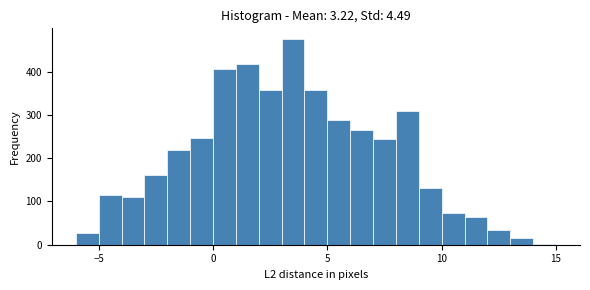

Around what value on the x-axis is the tallest bar? Give the approximate position of its centre, as read against the axis.

3.5